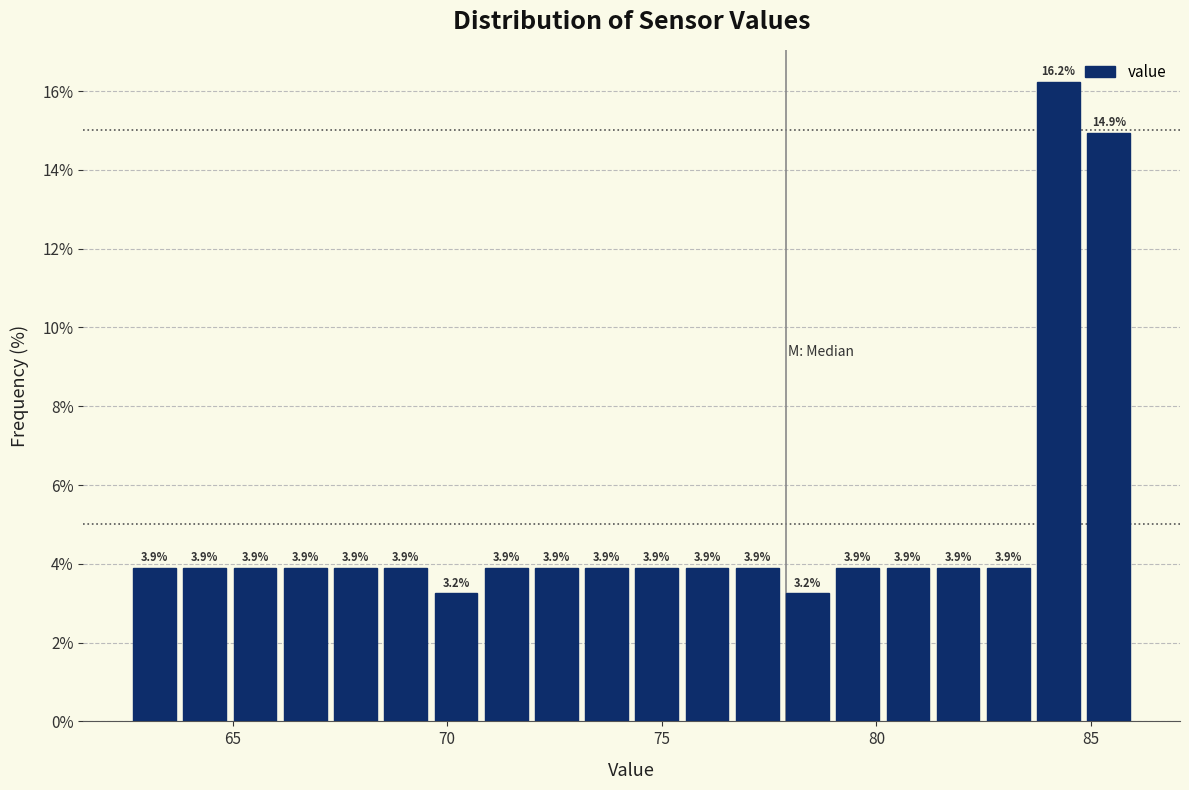

Around what value on the x-axis is the tallest bar? Give the approximate position of its centre, as read against the axis.

84.0